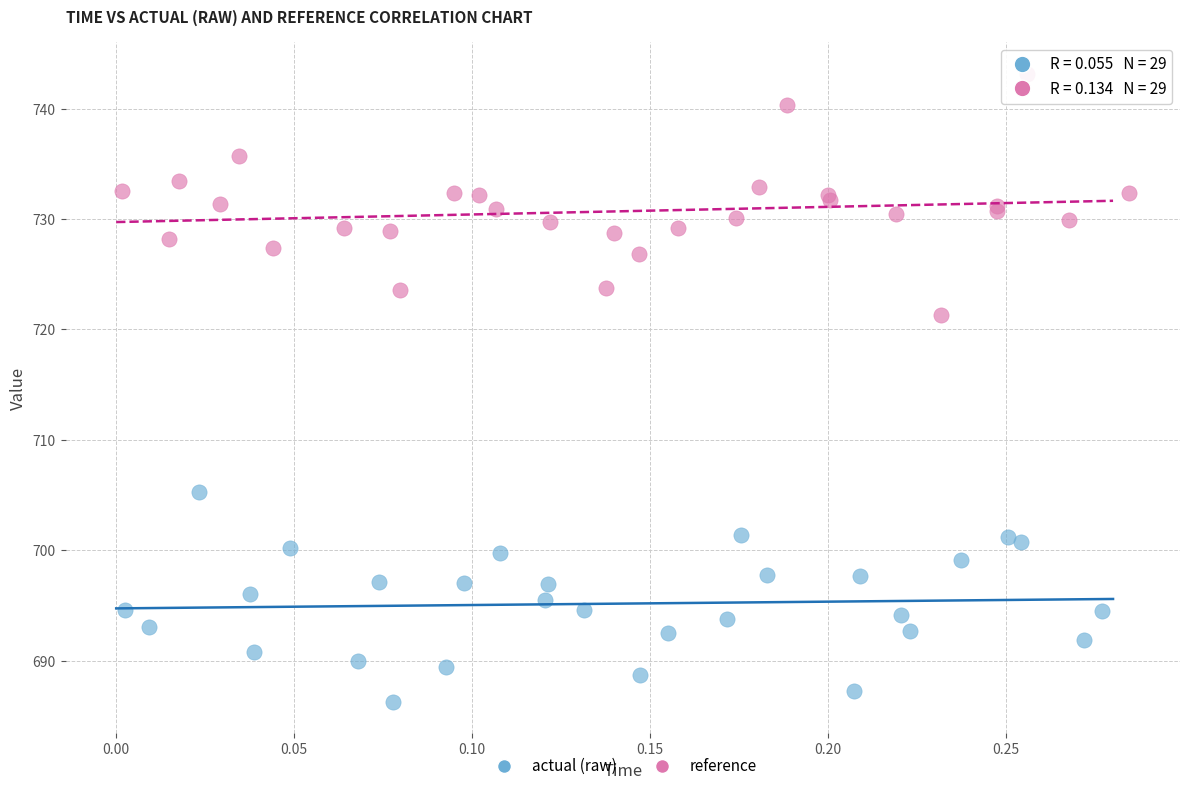

Which series reaches the maximum Y coordinate?

reference